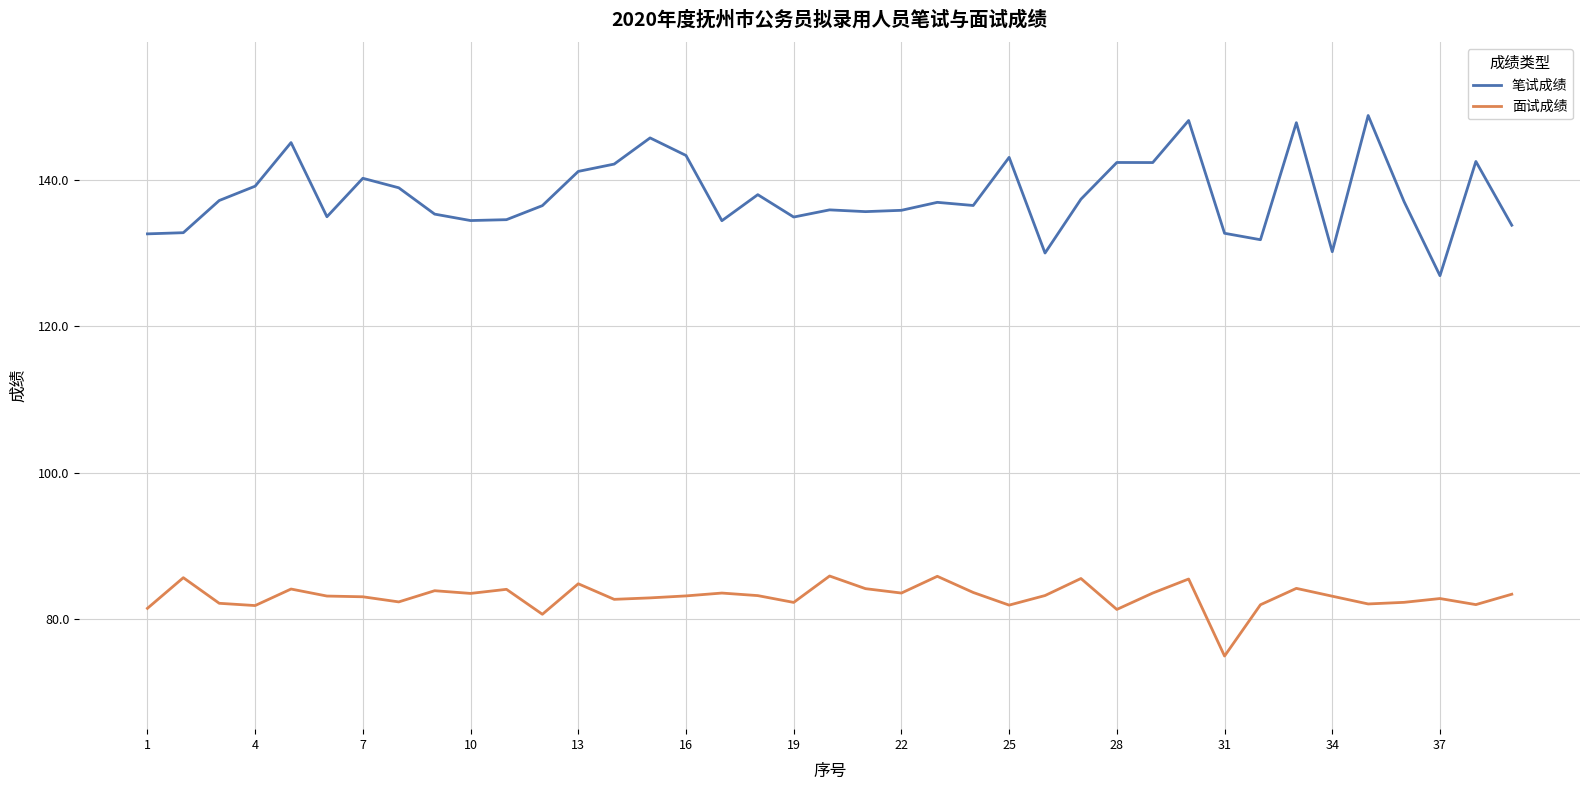

True or false: 笔试成绩 and 面试成绩 cross at least once.

False